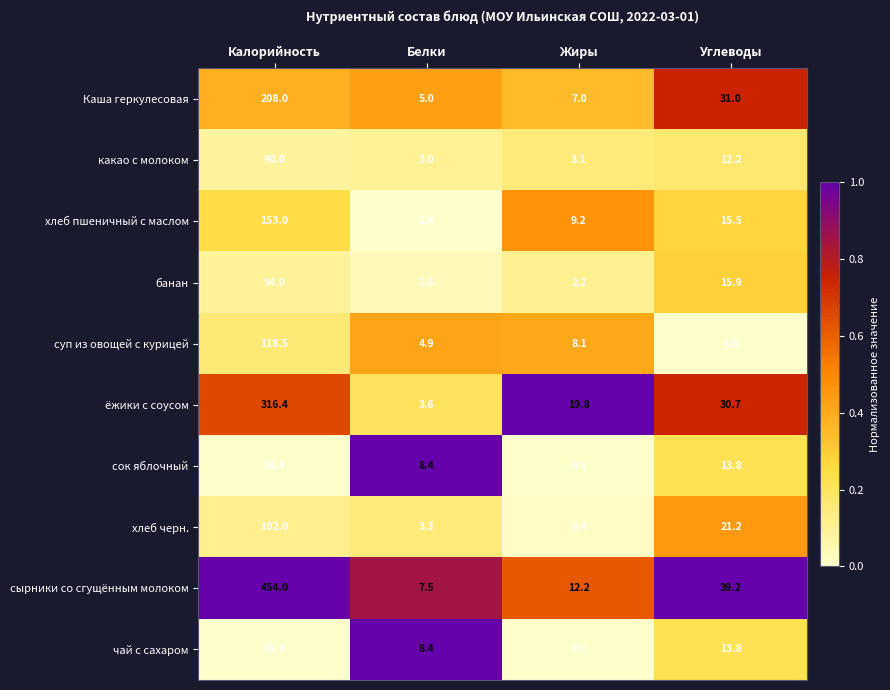

What is the maximum value shown in the chart?

454.0